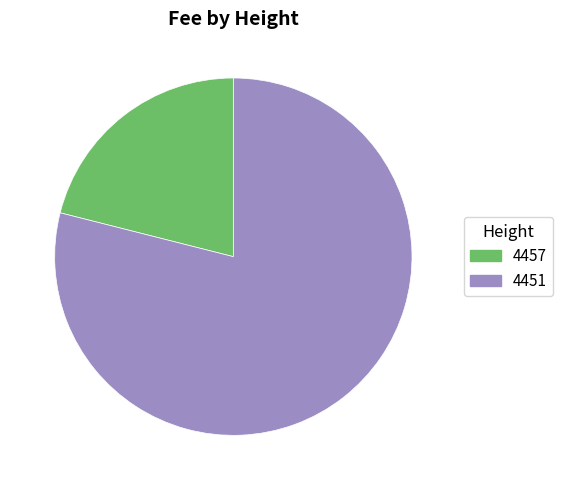

What is the majority slice?

4451